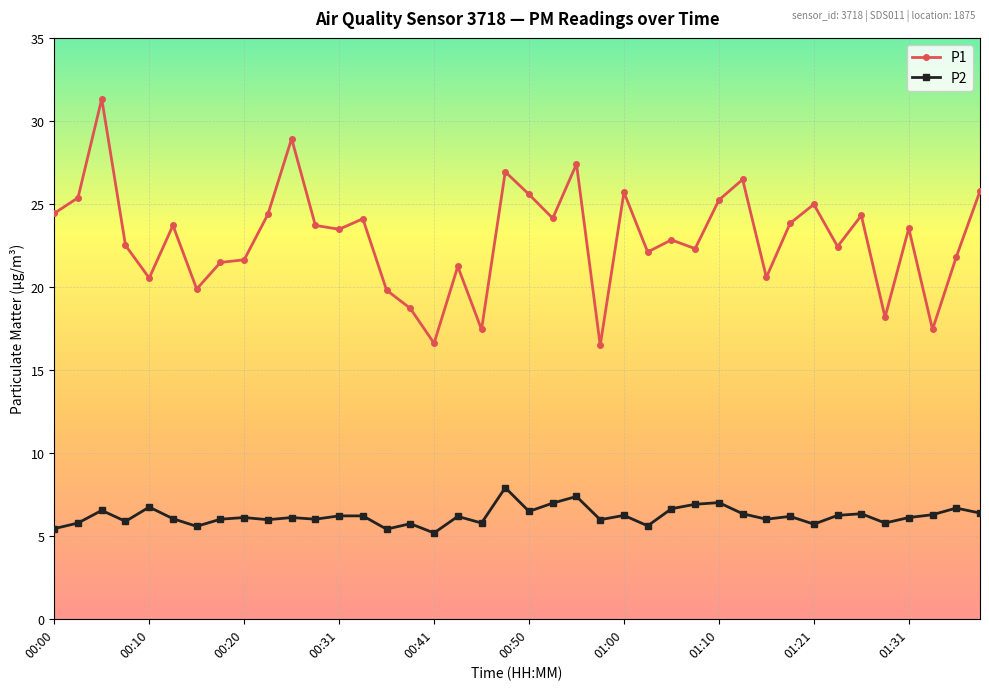

What is the difference between the maximum and second lowest values in the P2 series?

2.5